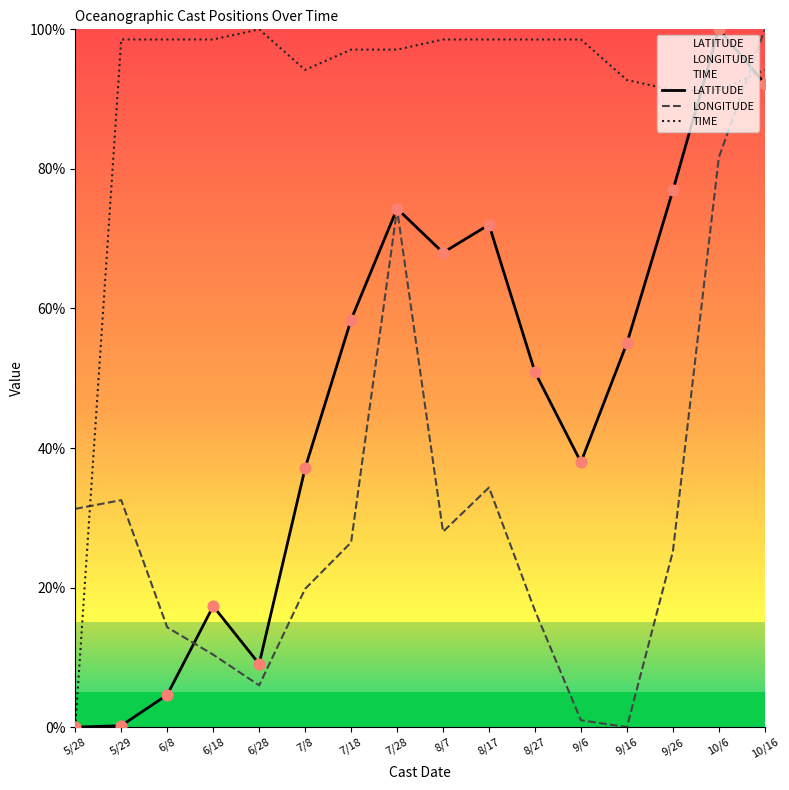

Is the value of TIME at 10/16 greater than the value of LONGITUDE at 5/29?

Yes